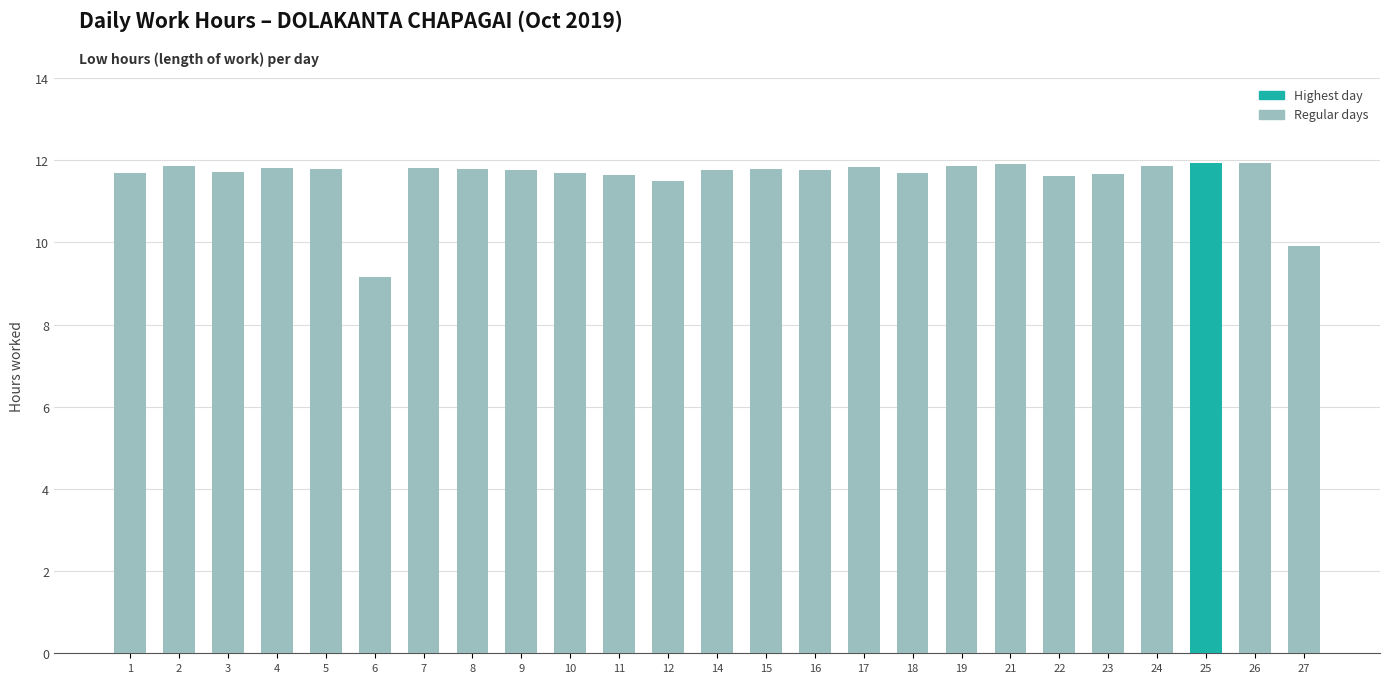

Count the number of data series in this chart.

1